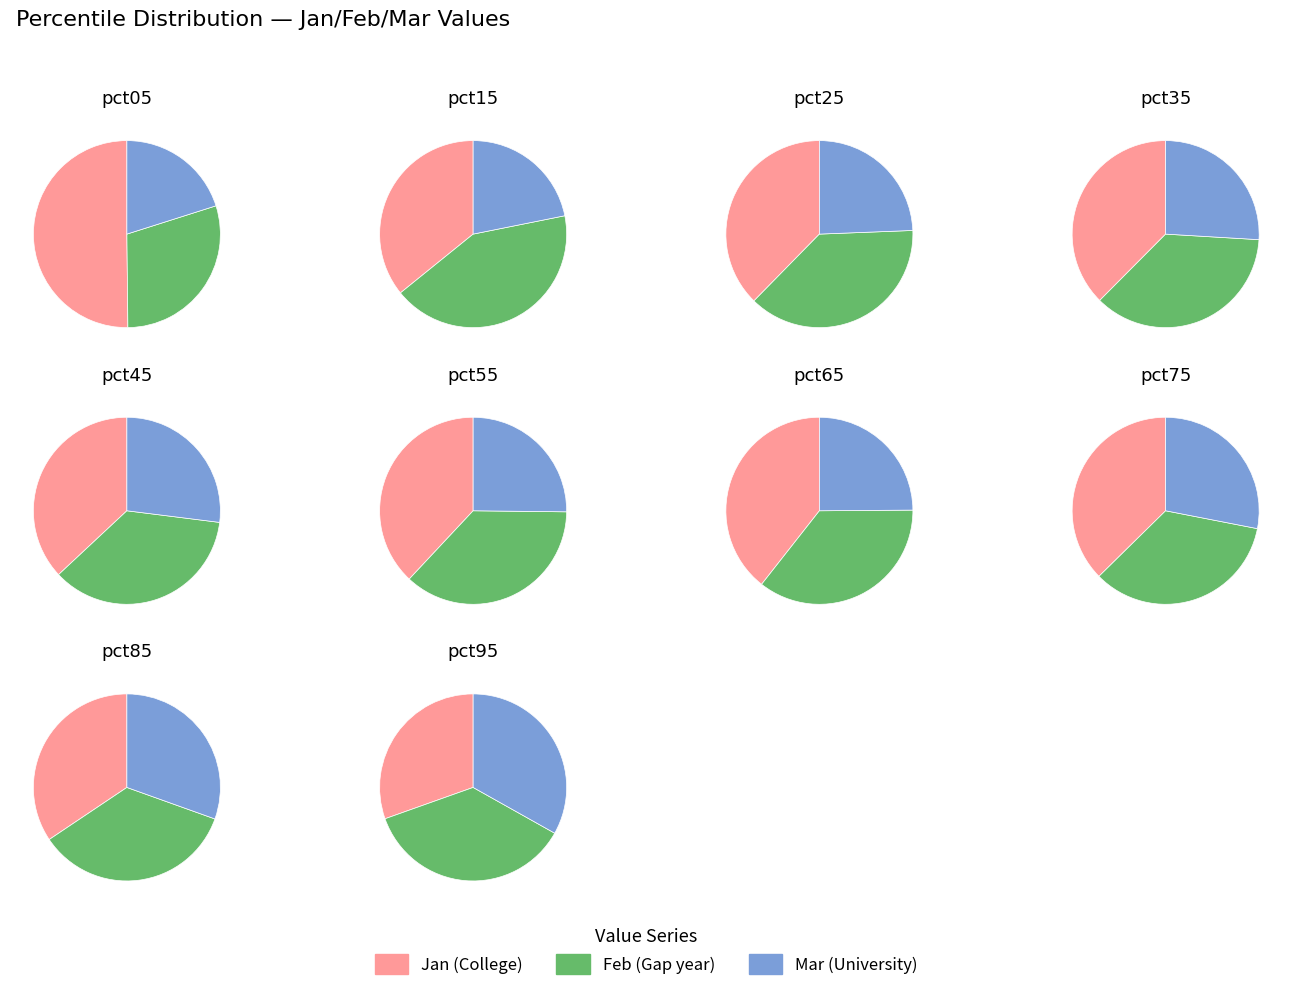

Is 6 the majority of the pie?

No